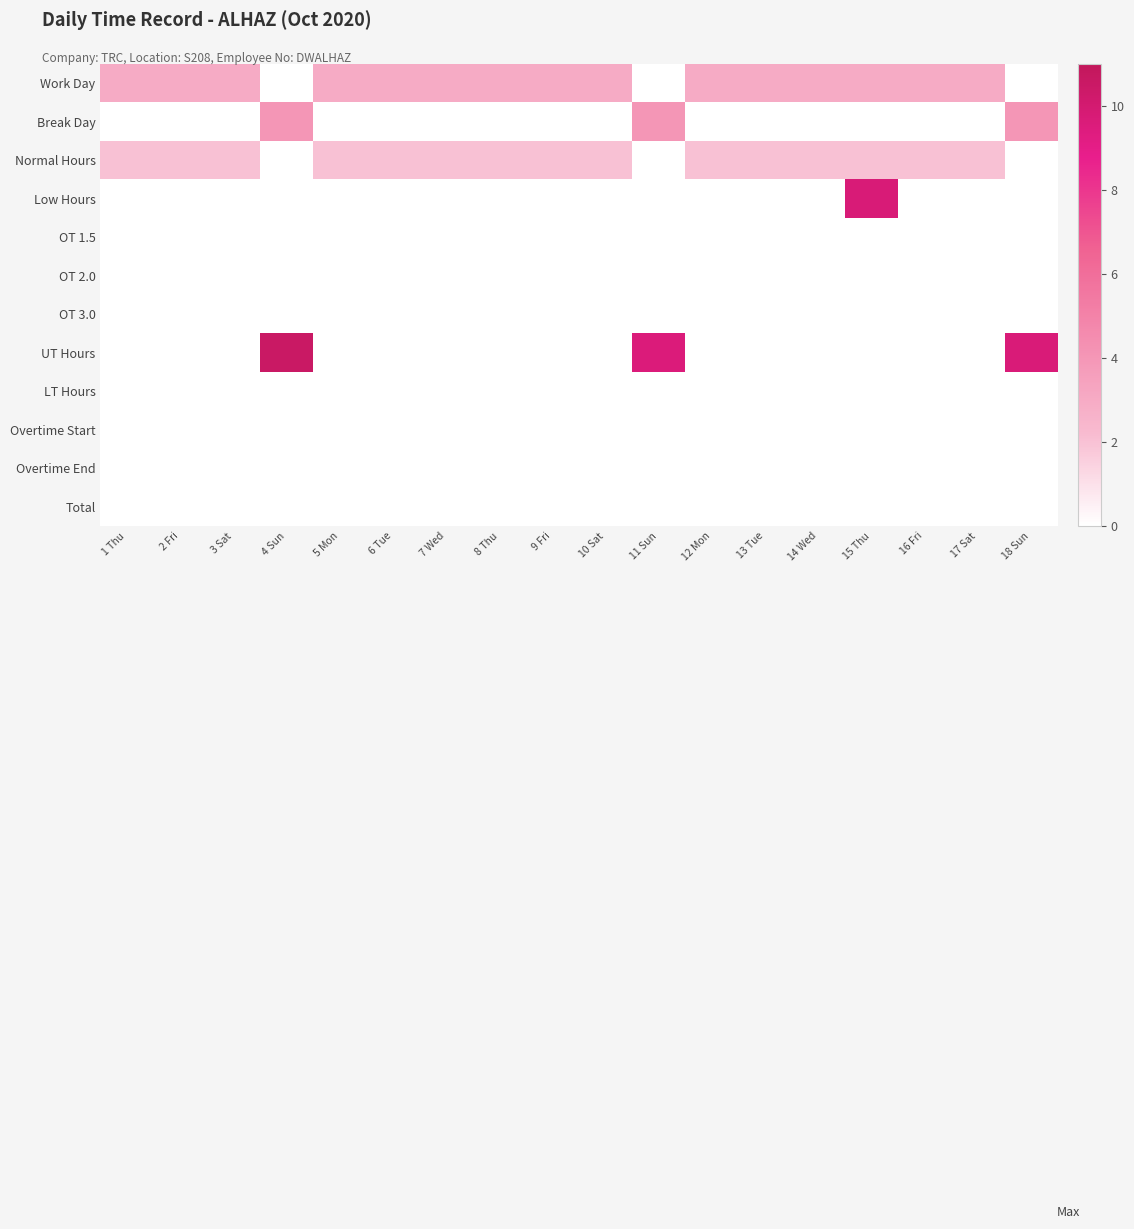

How many categories are shown in the chart?

18